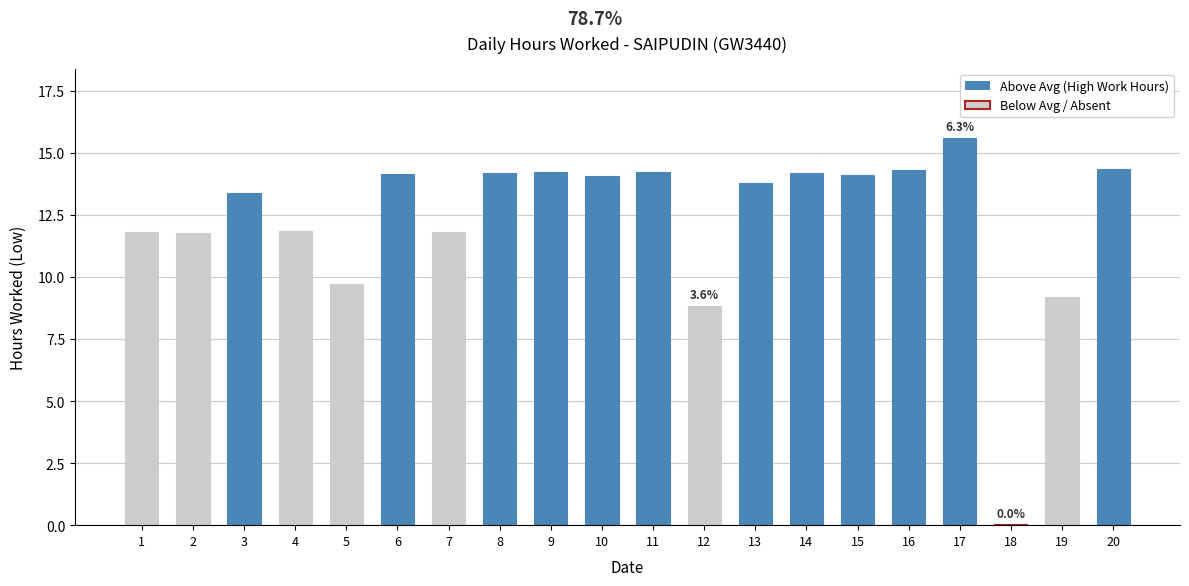

Which has a higher value, 10 or 5?

10